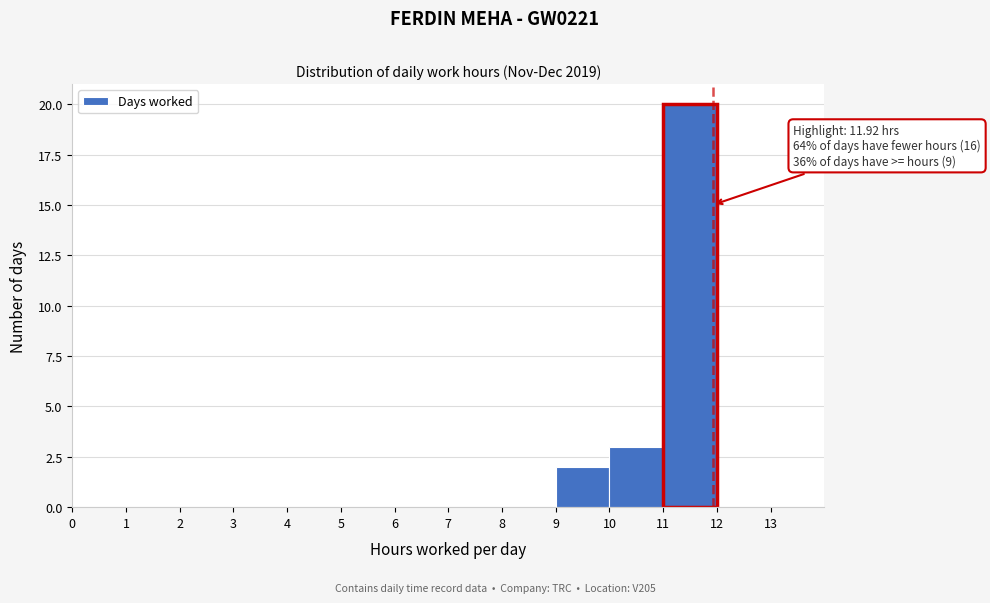

Over which range of the x-axis is the bar tallest?

11 to 12